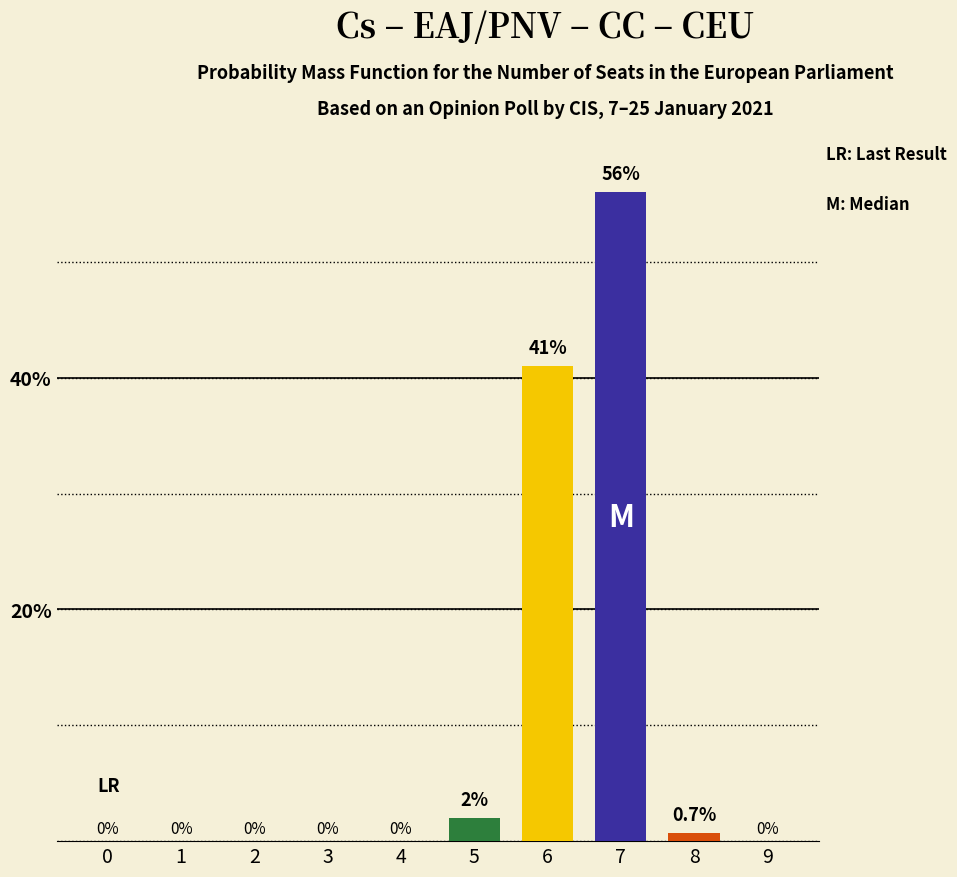

Where is the data nearest to the value 28?

6